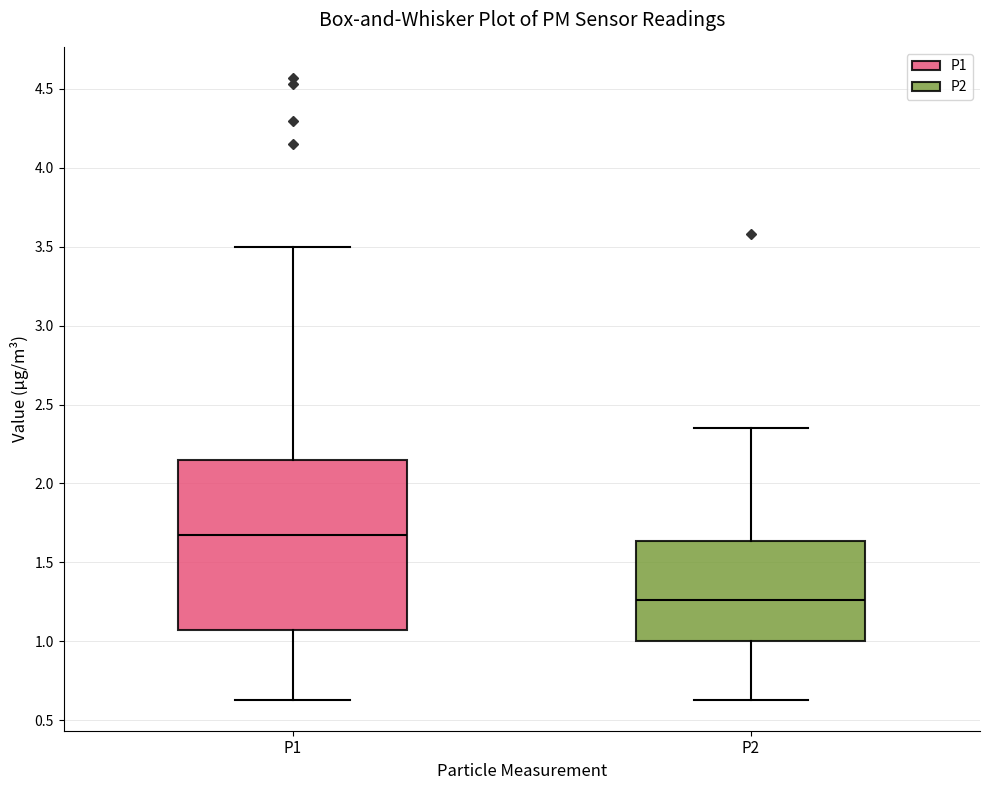

Reading left to right, read every box against the y-axis: the position of its median line, the range the box covers, and the ends of its whiskers. The values are not printed on the chart, so give them approximately, as read against the axis.

P1: median 1.70, box 1.05 to 2.15, whiskers 0.65 to 3.50
P2: median 1.25, box 1.00 to 1.65, whiskers 0.65 to 2.35